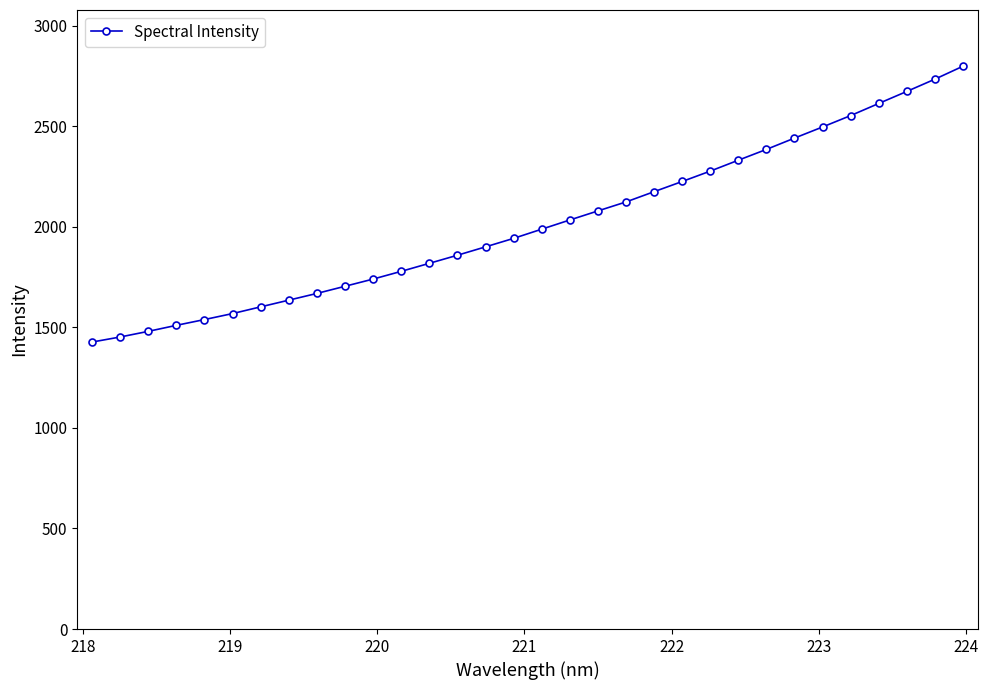

Does the chart have visible grid lines?

No